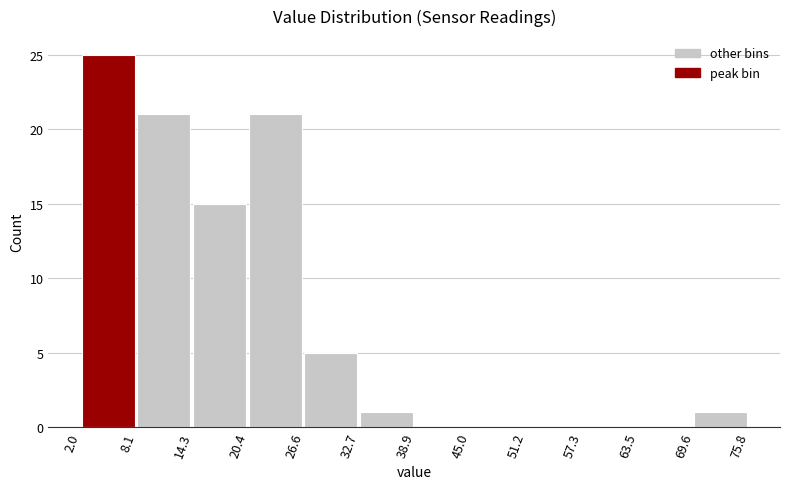

Reading left to right, transcribe this chart: for each bar, give the range it covers on the x-axis and its height. The values are not printed on the chart, so give them approximately, as read against the axis.

2.0 to 8.1: 25
8.1 to 14.3: 21
14.3 to 20.4: 15
20.4 to 26.6: 21
26.6 to 32.7: 5
32.7 to 38.9: 1
38.9 to 45.0: 0
45.0 to 51.2: 0
51.2 to 57.3: 0
57.3 to 63.5: 0
63.5 to 69.6: 0
69.6 to 75.8: 1